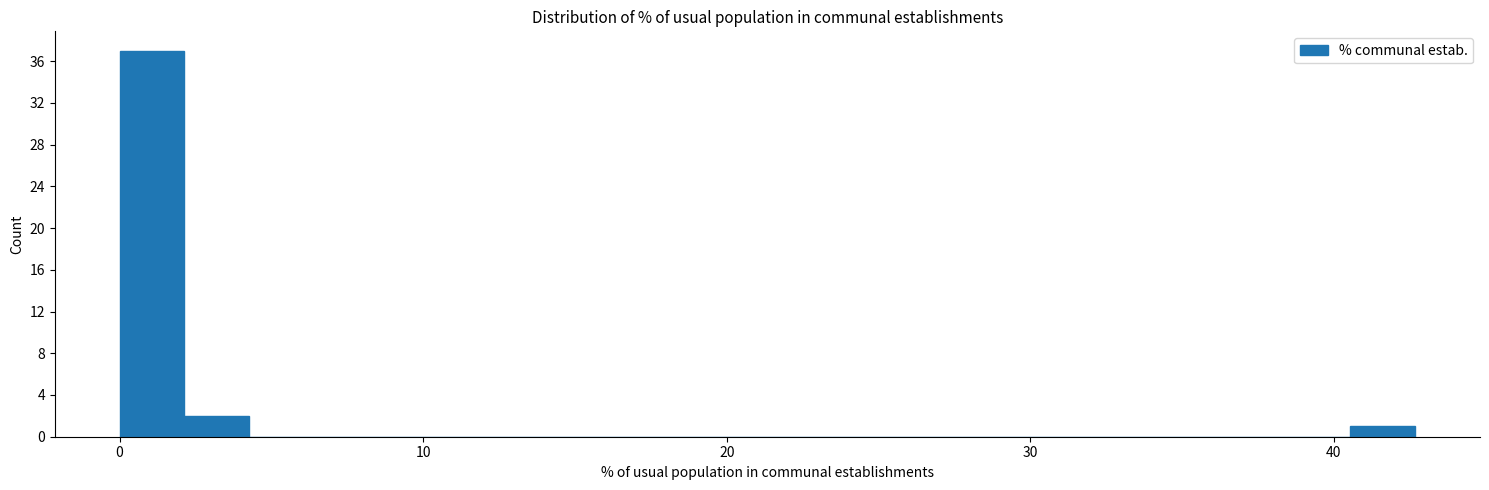

Around what value on the x-axis is the tallest bar? Give the approximate position of its centre, as read against the axis.

1